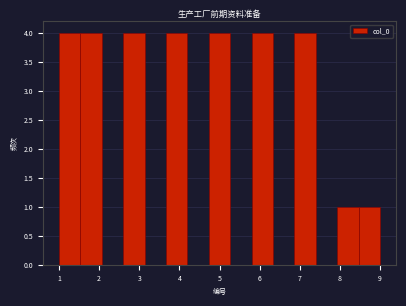

Reading left to right, list every bar in this chart as the range it spans on the x-axis followed by its height. Neither the bar edges nor the heights are printed on the chart, so give them approximately, as read against the axes.

1.0 to 1.5: 4
1.5 to 2.1: 4
2.1 to 2.6: 0
2.6 to 3.1: 4
3.1 to 3.7: 0
3.7 to 4.2: 4
4.2 to 4.7: 0
4.7 to 5.3: 4
5.3 to 5.8: 0
5.8 to 6.3: 4
6.3 to 6.9: 0
6.9 to 7.4: 4
7.4 to 7.9: 0
7.9 to 8.5: 1
8.5 to 9.0: 1